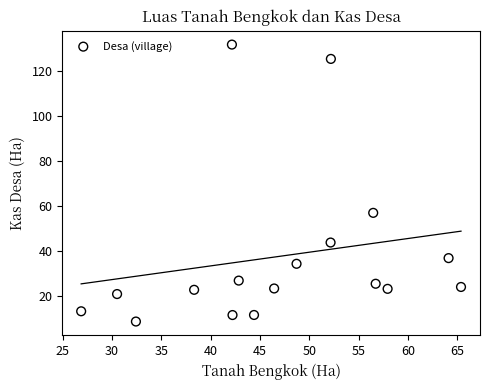

What Y value in the scatter plot is closest to 70?

57.1